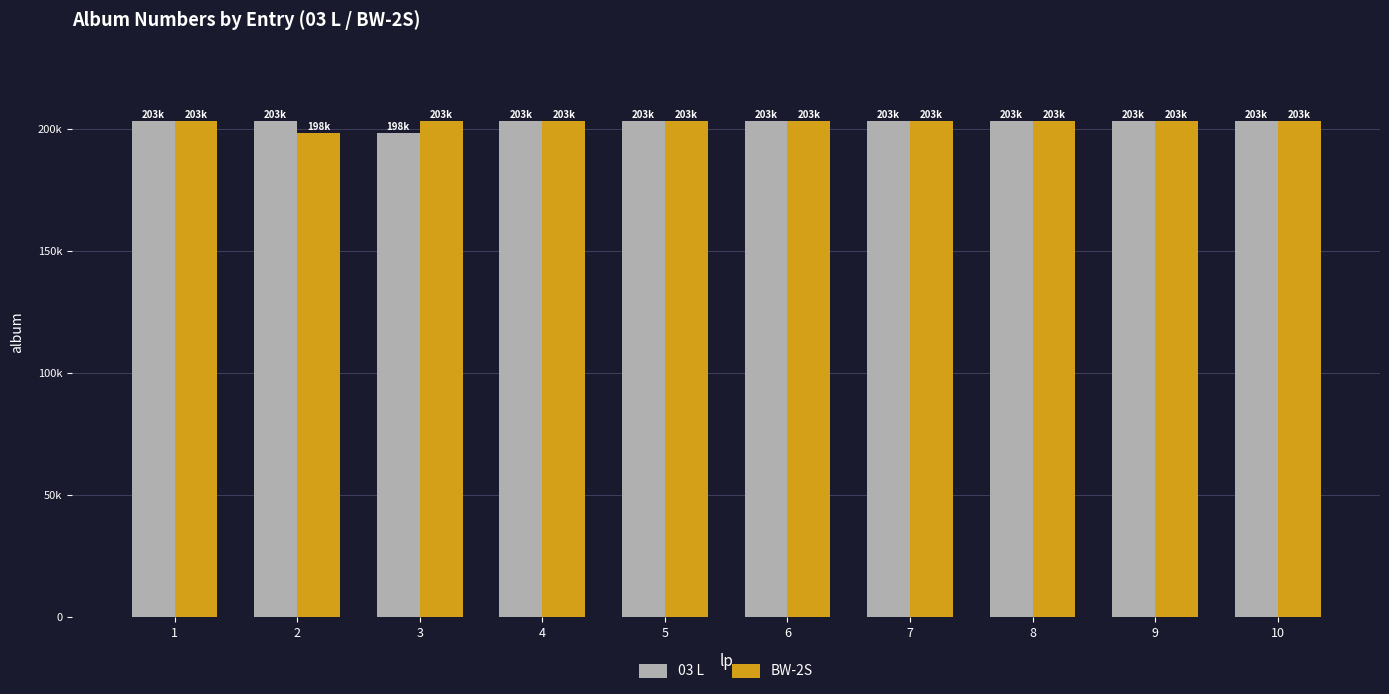

Are the bars horizontal?

No